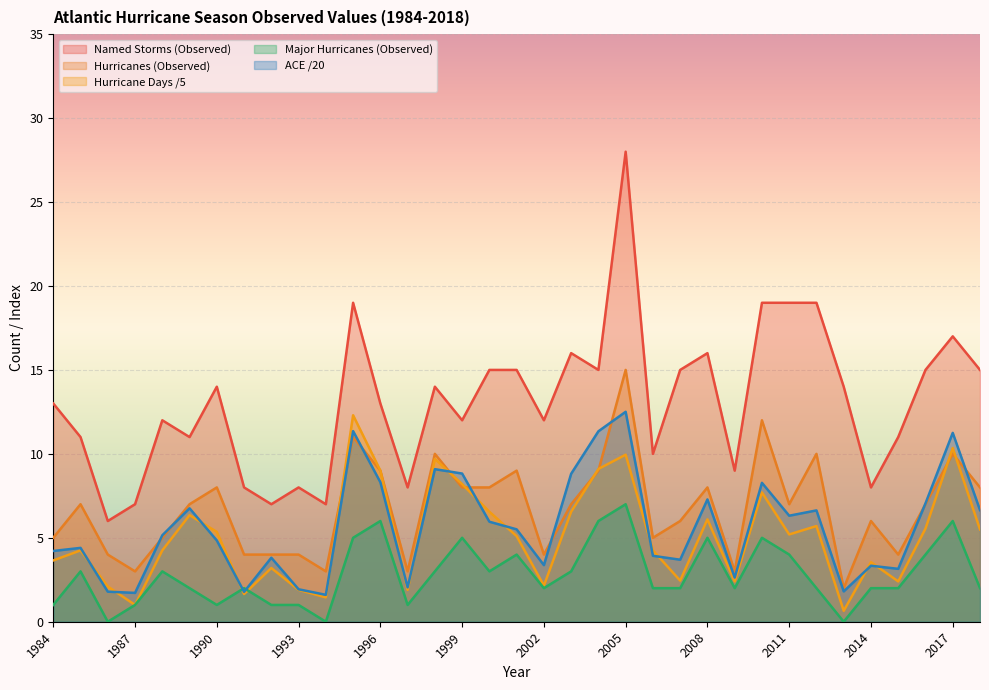

Which series changed the most between 2003 and 2004?

Major Hurricanes (Observed)